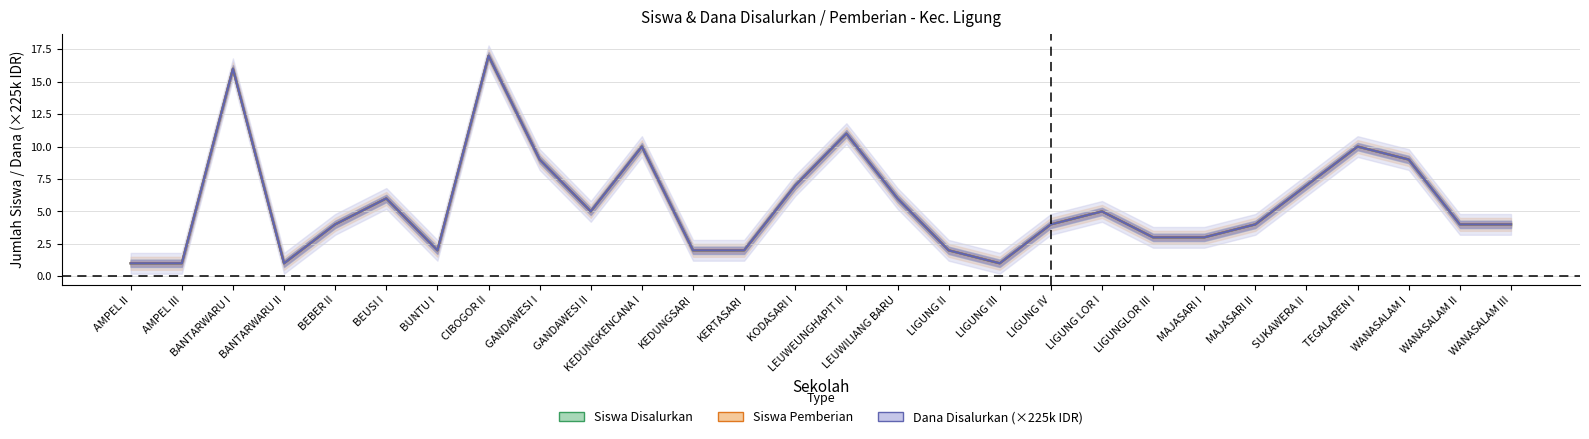

Count the number of categories in the chart.

28